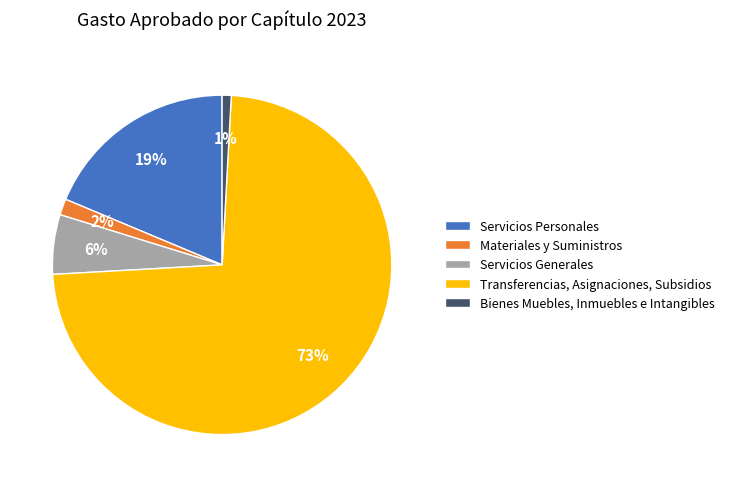

The Bienes Muebles, Inmuebles e Intangibles slice represents 11% of the pie. True or false?

False